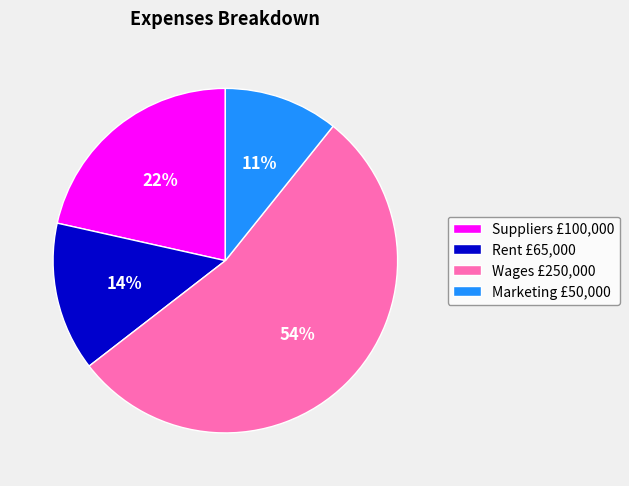

Rank the categories by value from lowest to highest.

Marketing £50,000, Rent £65,000, Suppliers £100,000, Wages £250,000